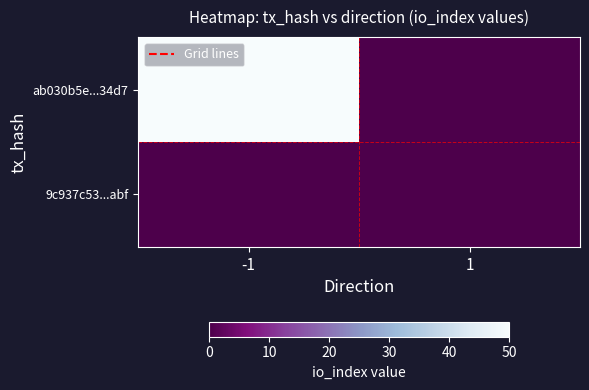

At how many categories does at least one series exceed 20?

1